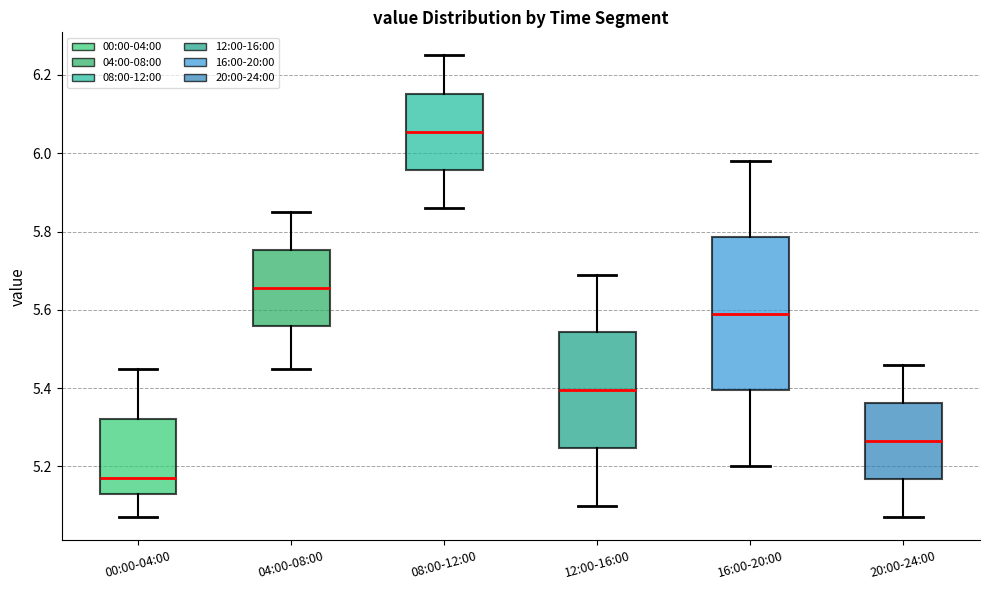

Which box has the highest median line?

08:00-12:00